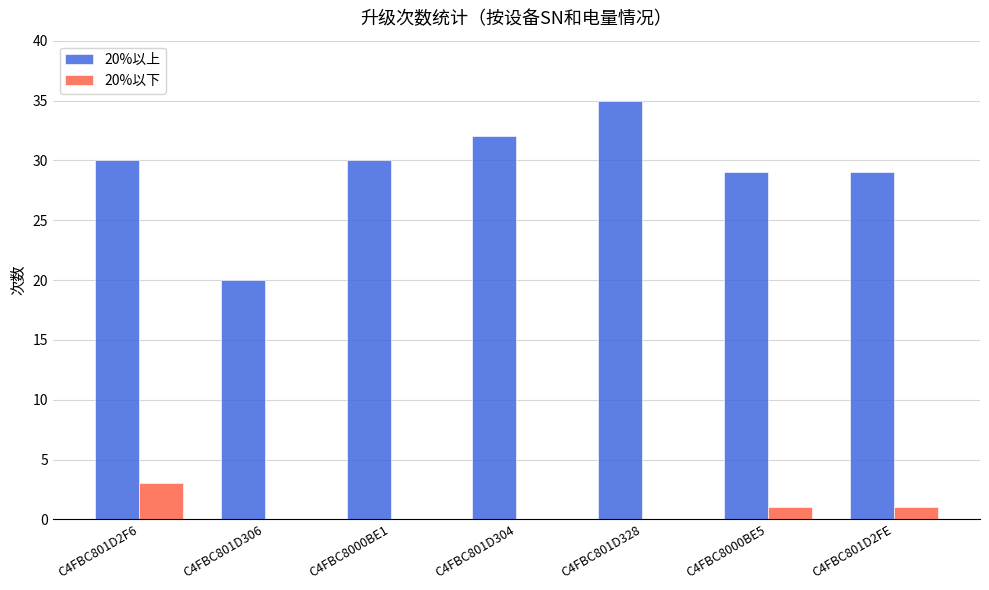

Which series has the largest total across all categories?

20%以上